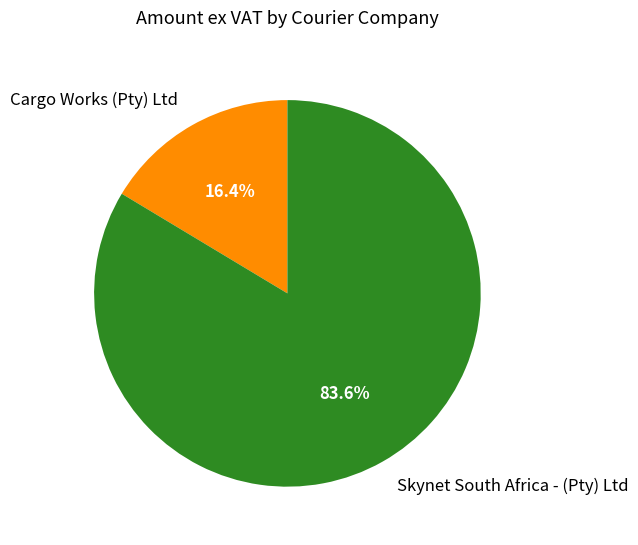

Which slice is the largest?

Skynet South Africa - (Pty) Ltd